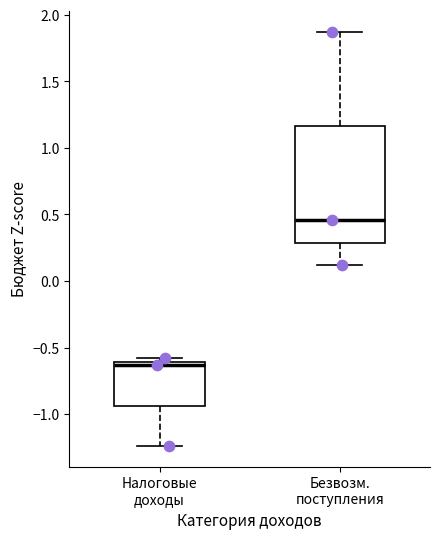

Which box is the tallest, from its lower edge to its upper edge?

Безвозм. поступления